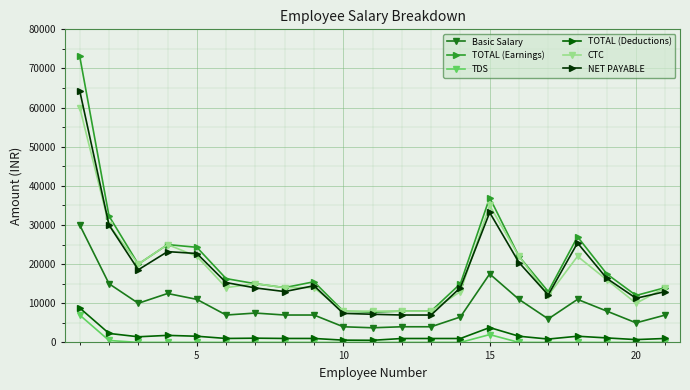

What is the sum of all TOTAL (Deductions) values?

34850